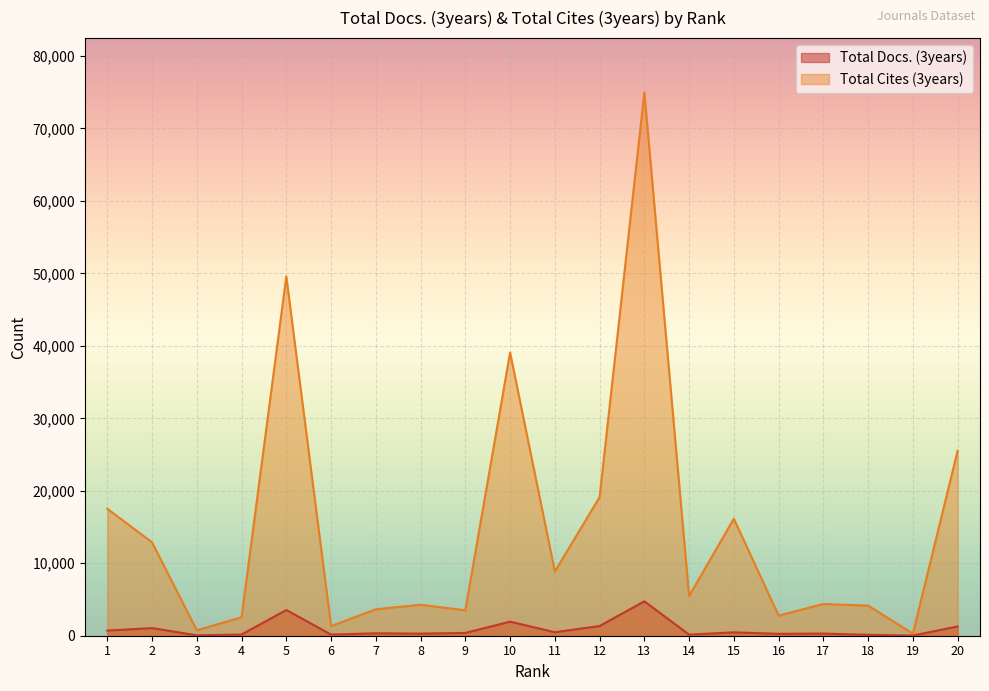

At which label is Total Cites (3years) closest to 37631?

10